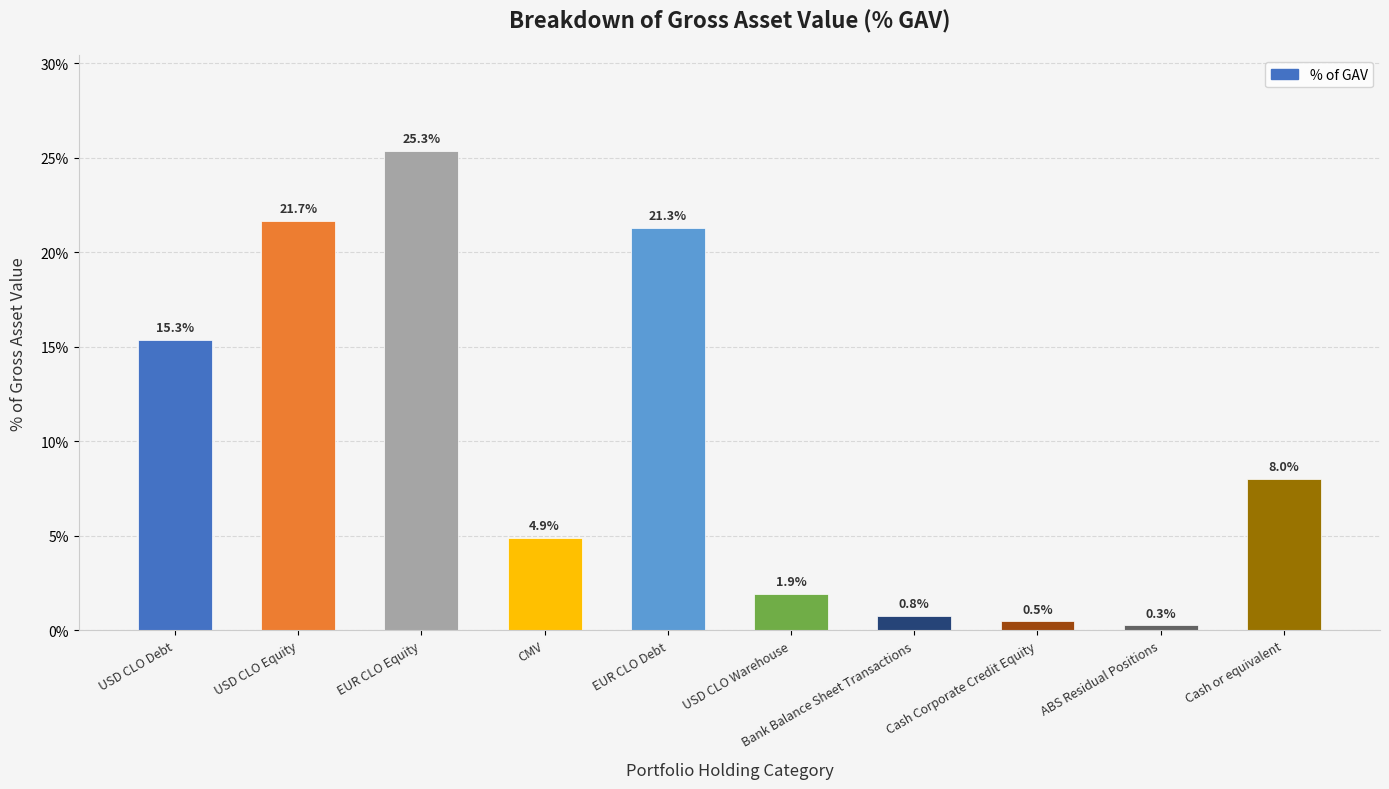

What is the value of the 6th bar from the left?

1.9